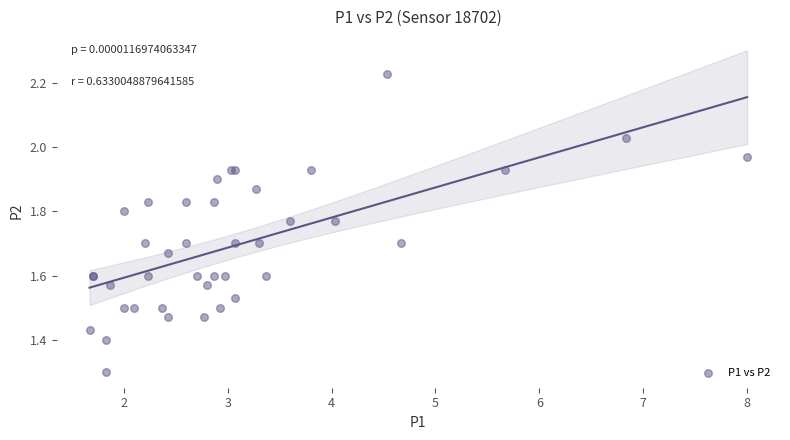

What Y value in the scatter plot is closest to 1?

1.3